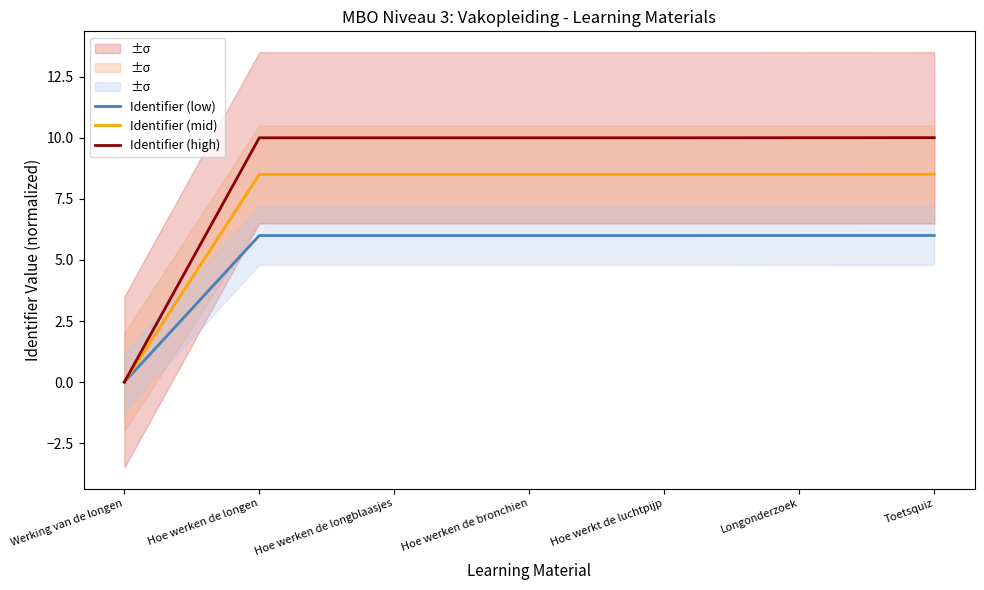

True or false: Identifier (high) and Identifier (mid) intersect in this chart.

False